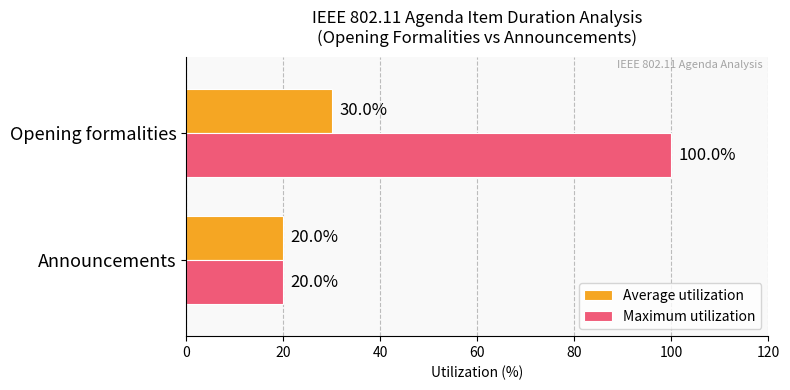

List the series in order of their overall mean, highest first.

Maximum utilization, Average utilization